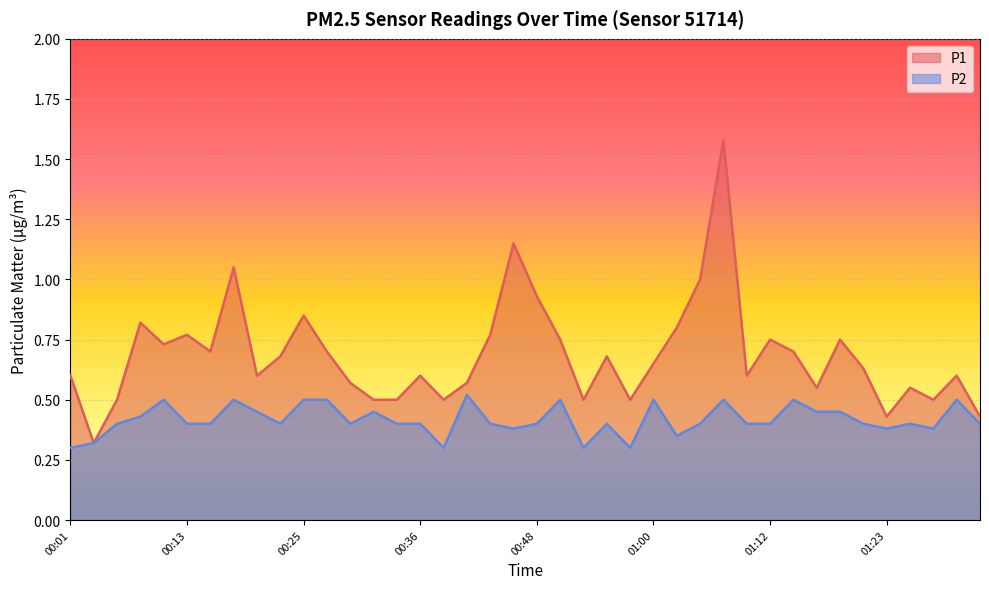

What is the sum of all P1 values?

27.4